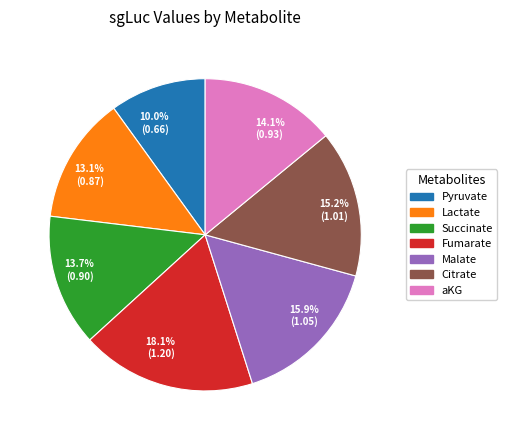

Approximately how many times larger is the value at 18.1% (1.20) compared to 15.2% (1.01)?

1.2